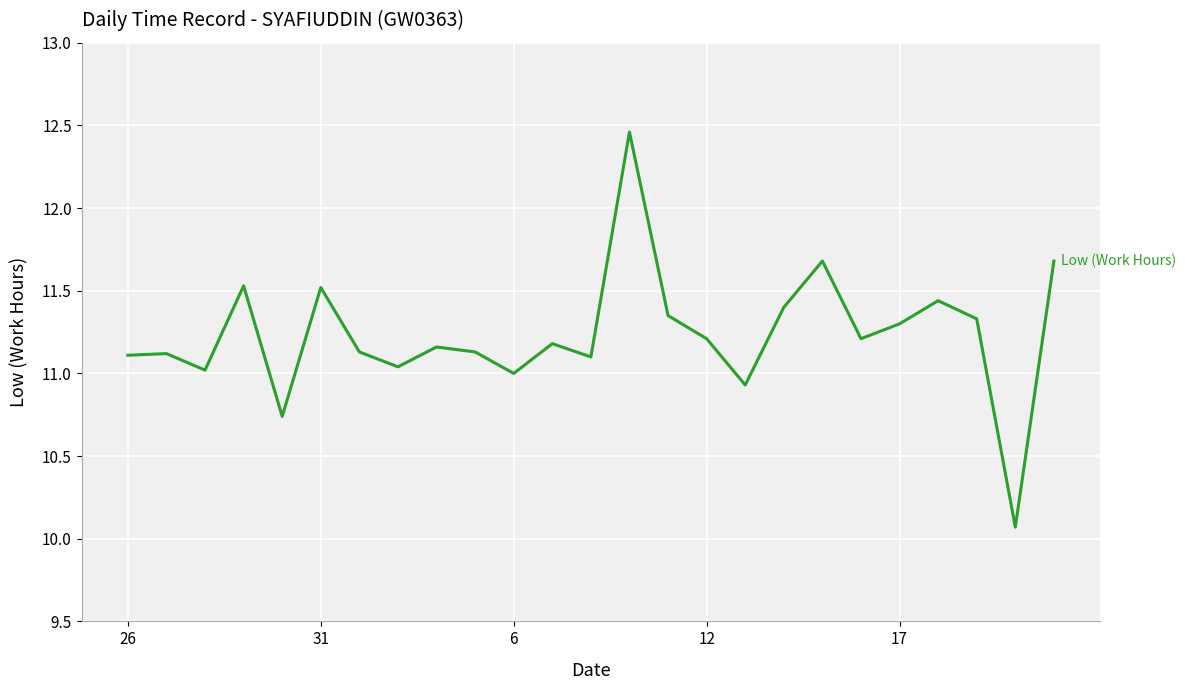

Does the chart display data point markers on the line(s)?

No